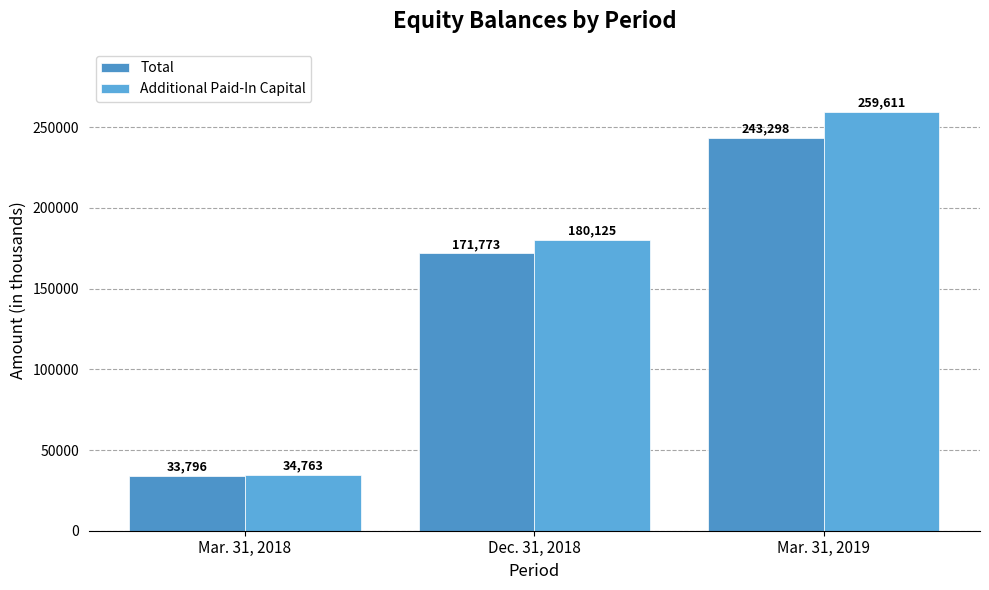

Rank the series at Mar. 31, 2018 from lowest to highest value.

Total, Additional Paid-In Capital